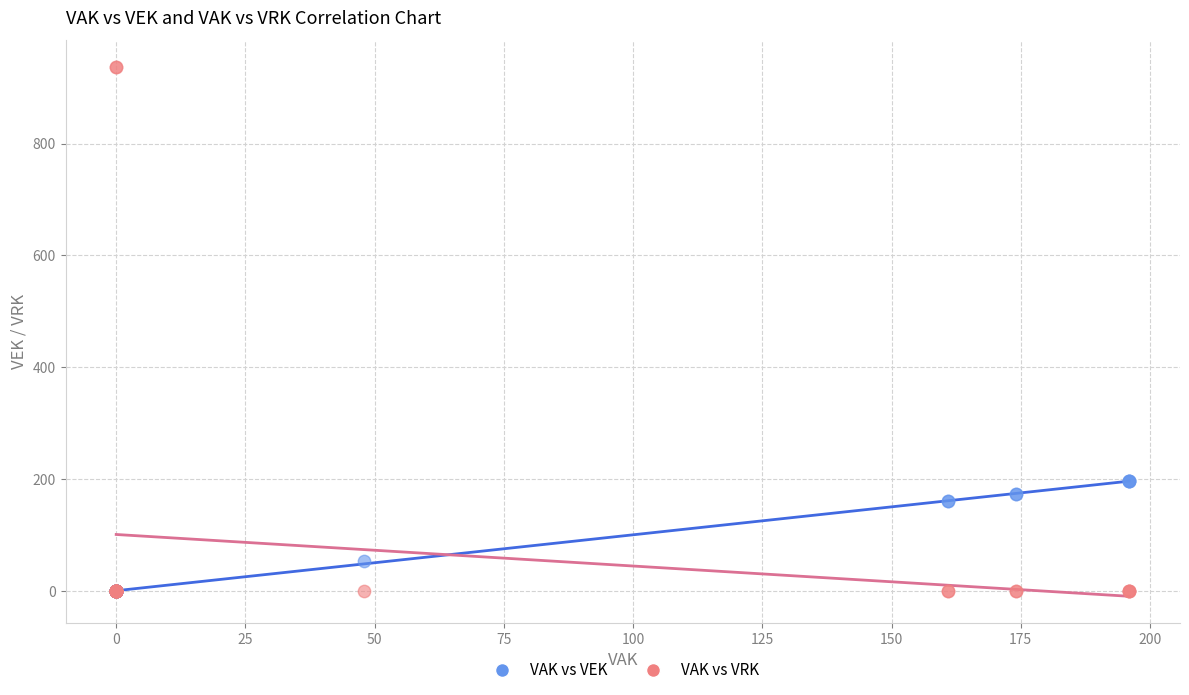

Which series contains the highest Y value?

VAK vs VRK